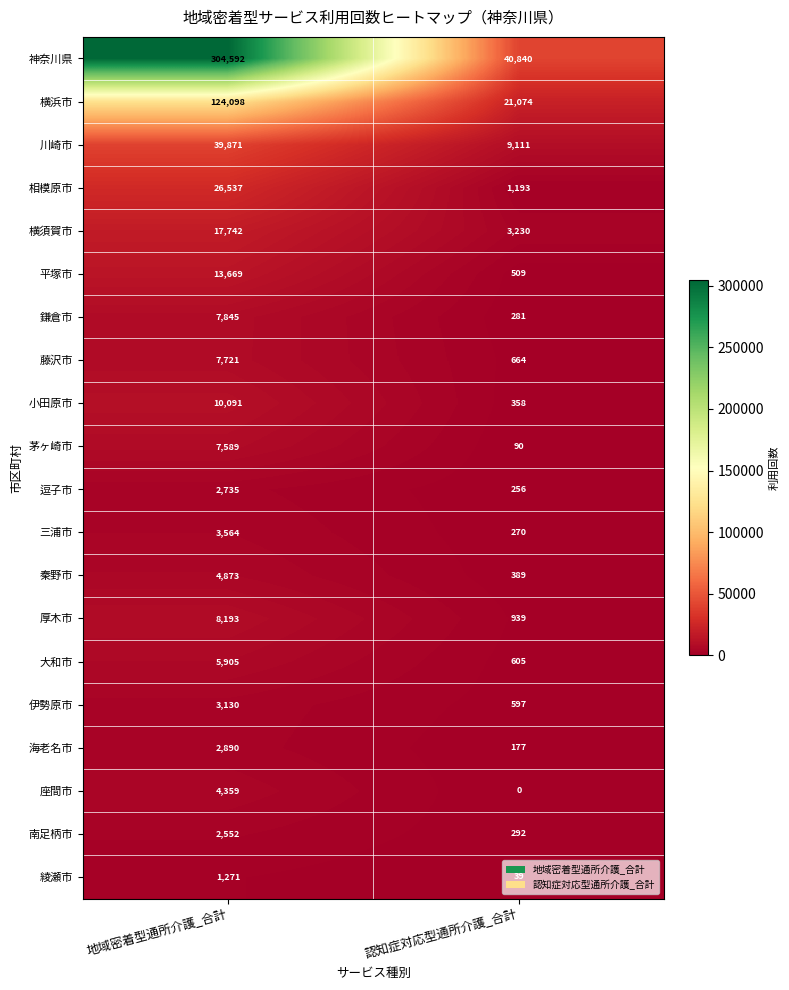

At 地域密着型通所介護_合計, list the series in order from largest to smallest.

神奈川県, 横浜市, 川崎市, 相模原市, 横須賀市, 平塚市, 小田原市, 厚木市, 鎌倉市, 藤沢市, 茅ヶ崎市, 大和市, 秦野市, 座間市, 三浦市, 伊勢原市, 海老名市, 逗子市, 南足柄市, 綾瀬市